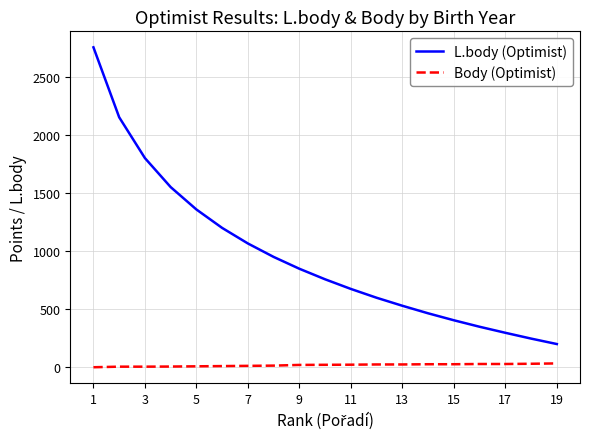

Rank the series by their average value, from lowest to highest.

Body (Optimist), L.body (Optimist)